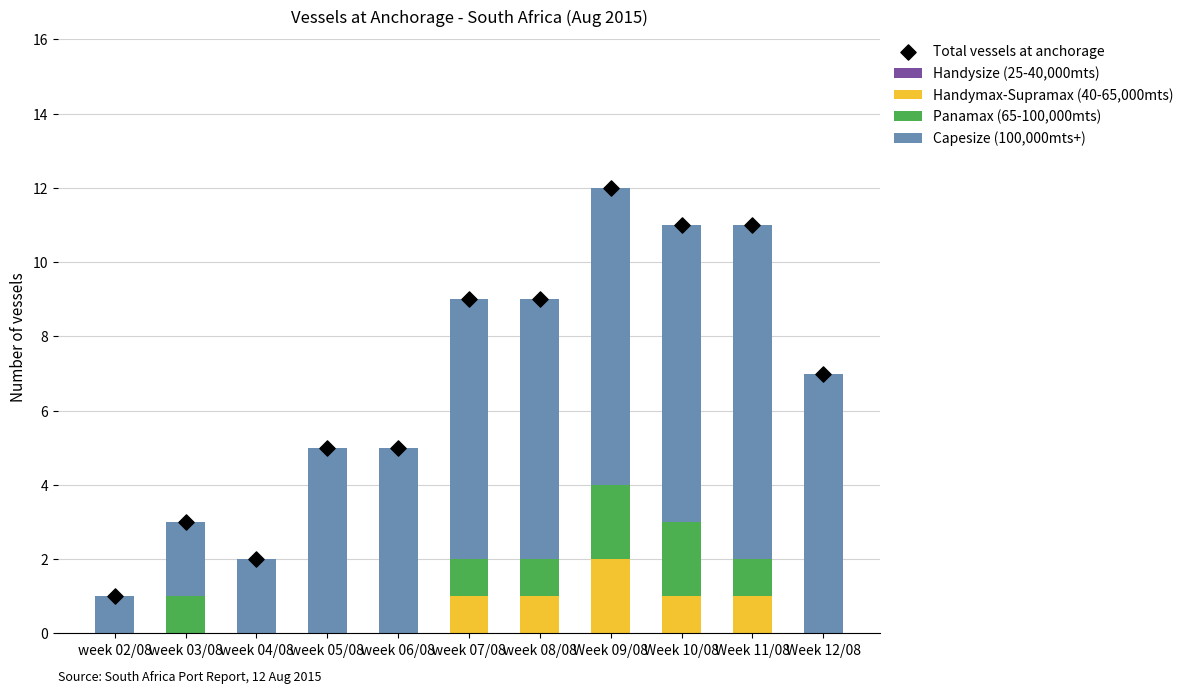

Which series reaches the maximum Y coordinate?

Total vessels at anchorage